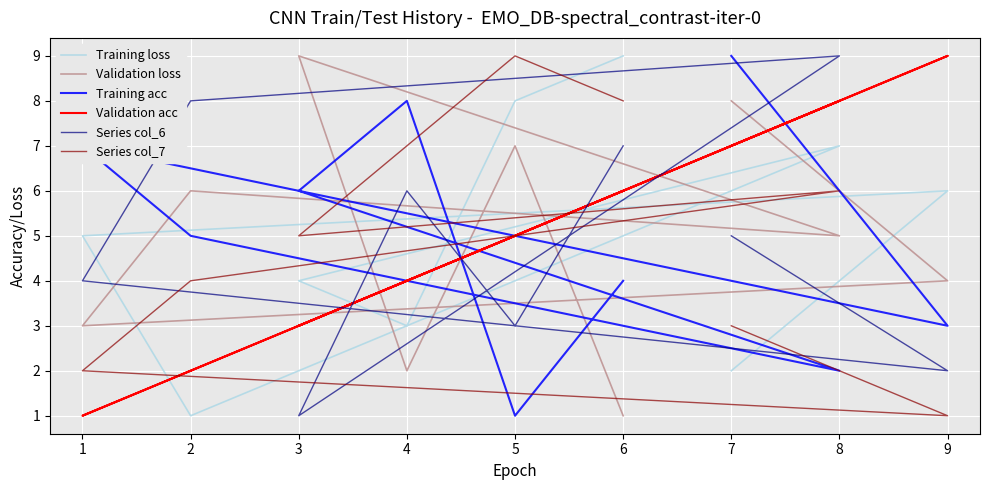

Rank the series by their maximum value, from highest to lowest.

Training loss, Validation loss, Training acc, Validation acc, Series col_6, Series col_7